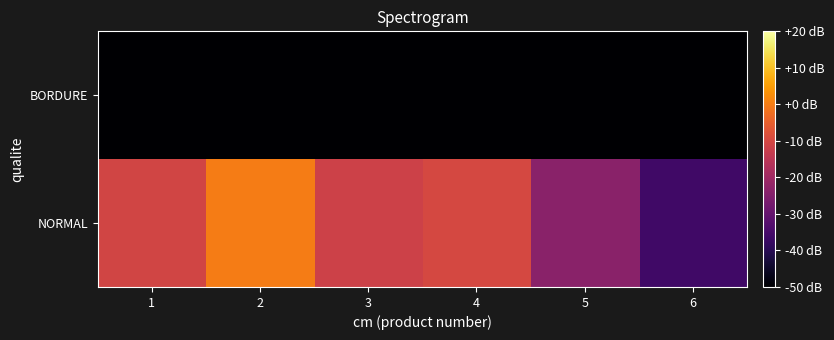

At 4, list the series in order from smallest to largest.

BORDURE, NORMAL